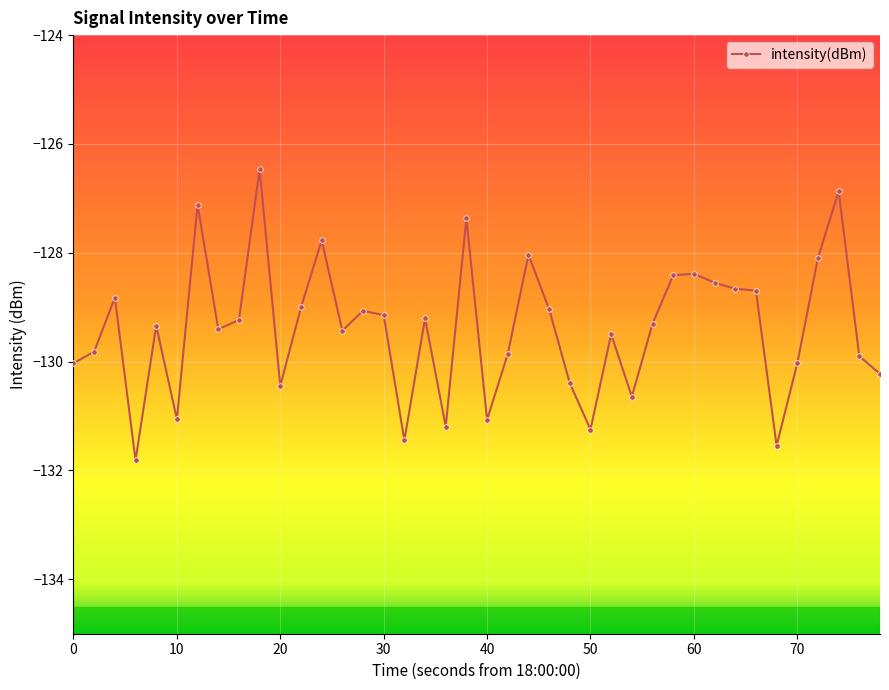

What is the smallest value displayed?

-131.8